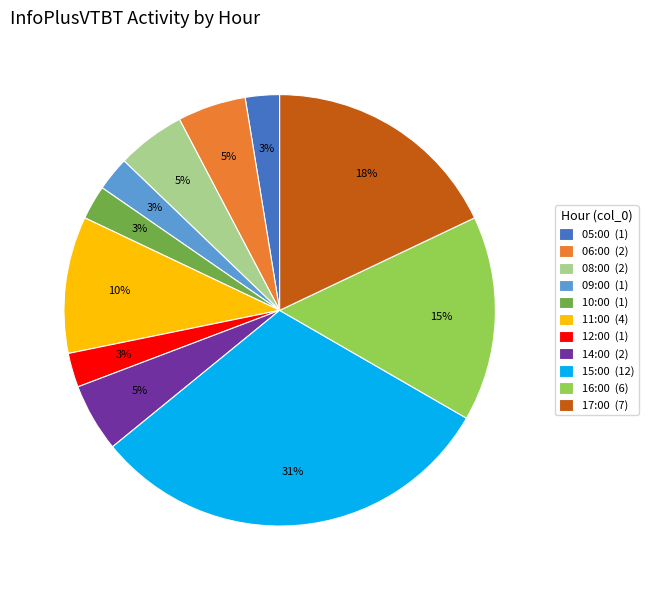

True or false: 14:00 accounts for 5% of the total.

True